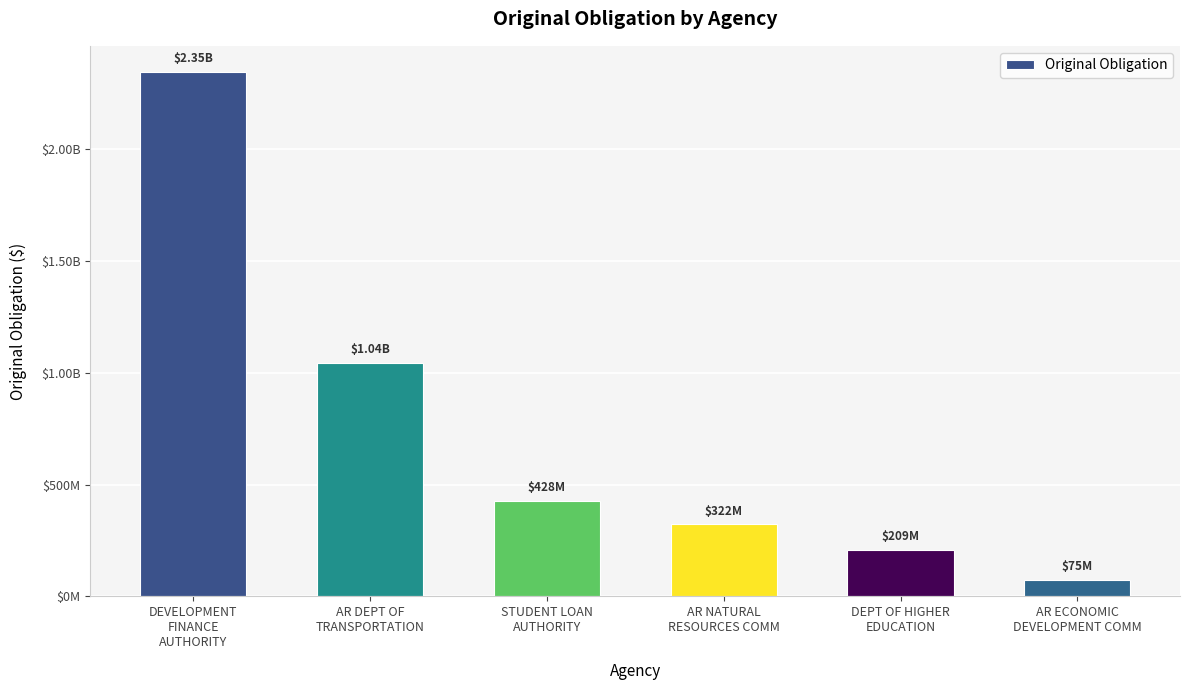

Is it true that the value at STUDENT LOAN
AUTHORITY is 428200000.0?

True